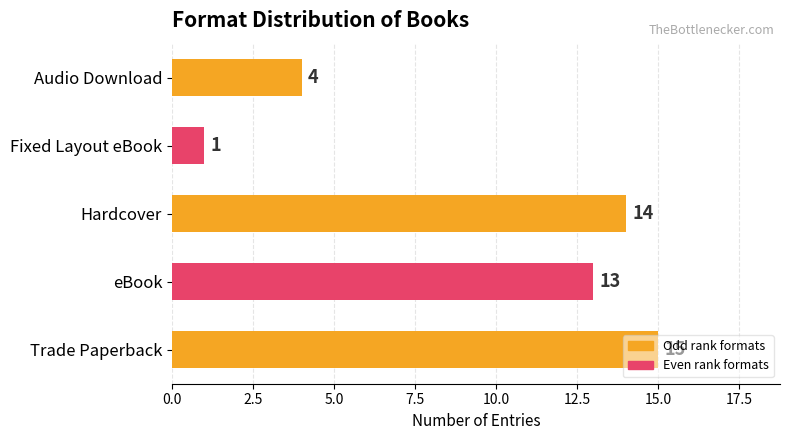

Are the bars grouped side by side (vs. stacked)?

No